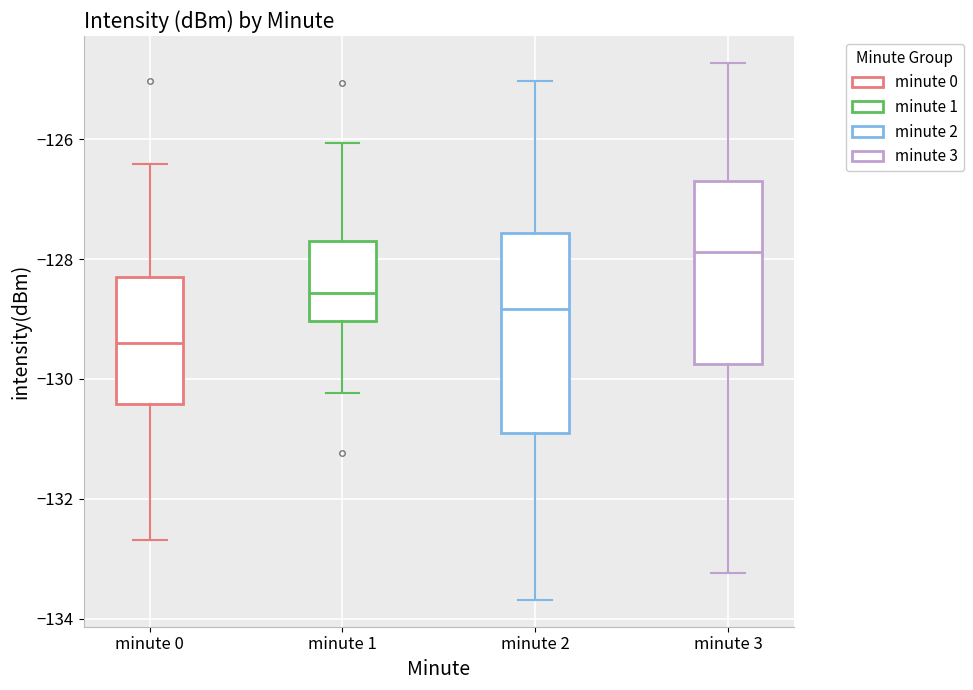

Reading left to right, read every box against the y-axis: the position of its median line, the range the box covers, and the ends of its whiskers. The values are not printed on the chart, so give them approximately, as read against the axis.

minute 0: median -129.4, box -130.4 to -128.2, whiskers -132.6 to -126.4
minute 1: median -128.6, box -129.0 to -127.6, whiskers -130.2 to -126.0
minute 2: median -128.8, box -130.8 to -127.6, whiskers -133.6 to -125.0
minute 3: median -127.8, box -129.8 to -126.8, whiskers -133.2 to -124.8